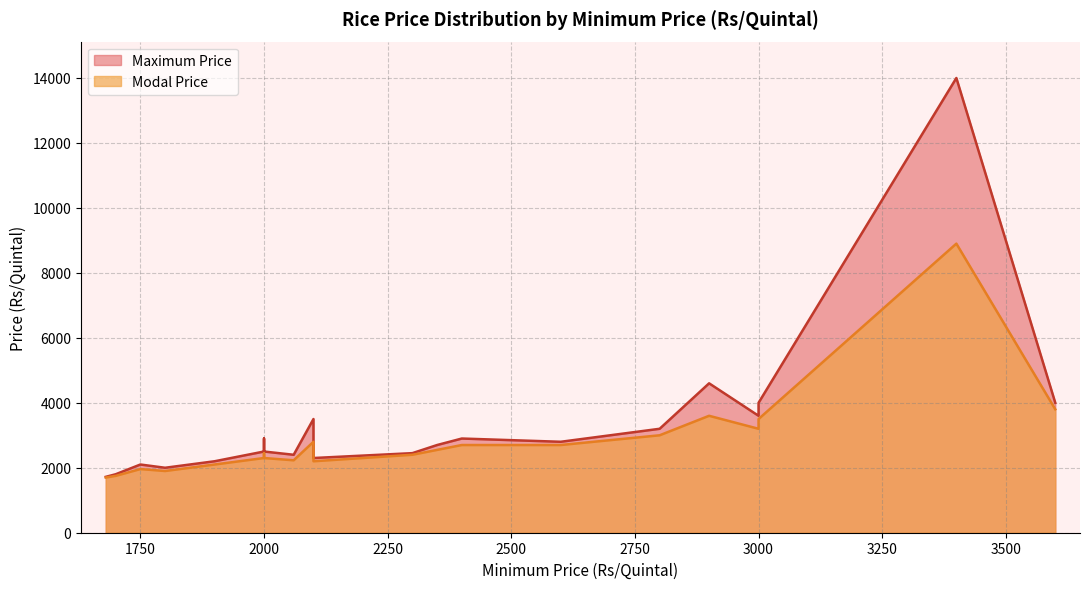

What is the minimum value shown in the chart?

1700